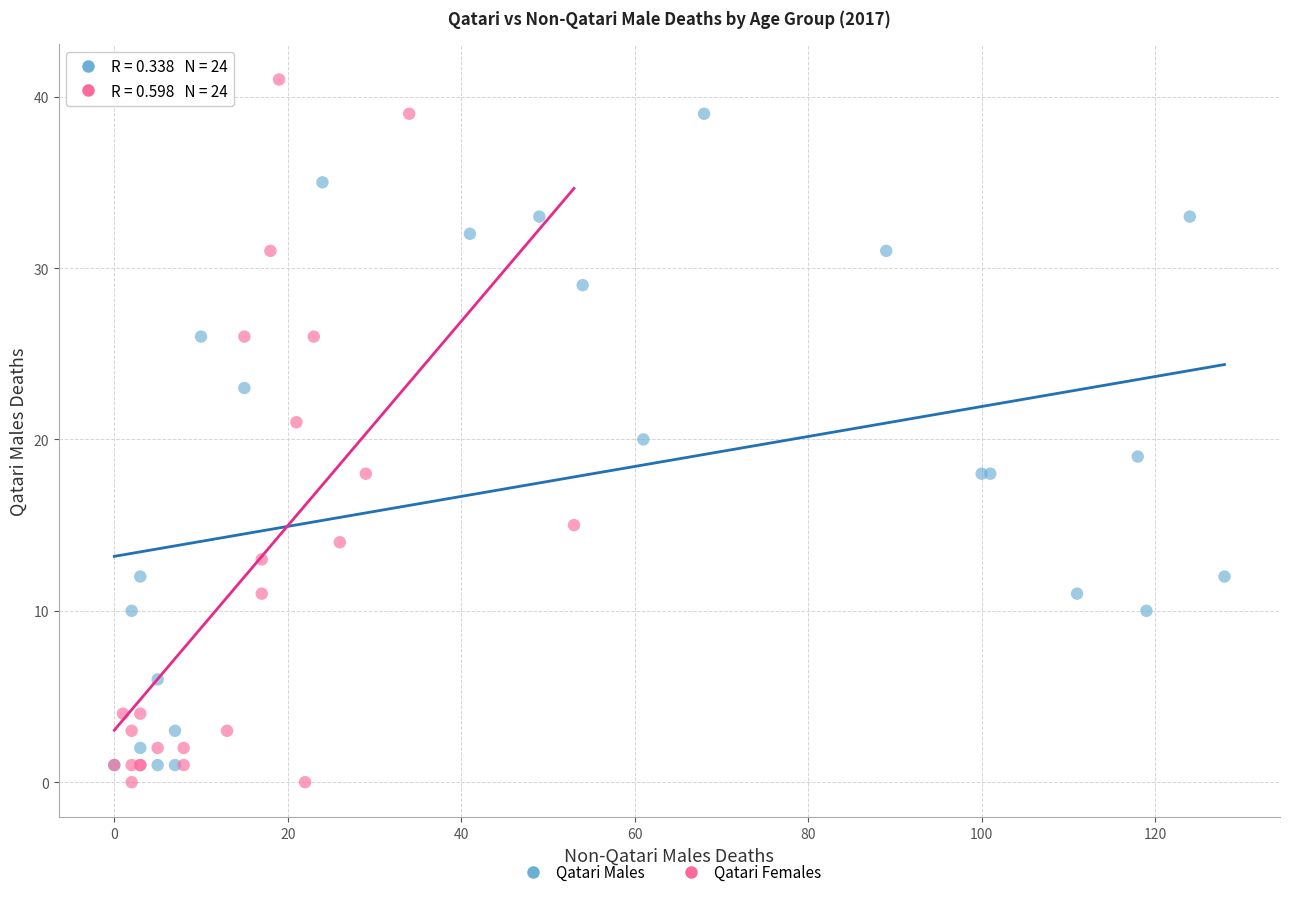

Which series contains the lowest Y value?

Qatari Females